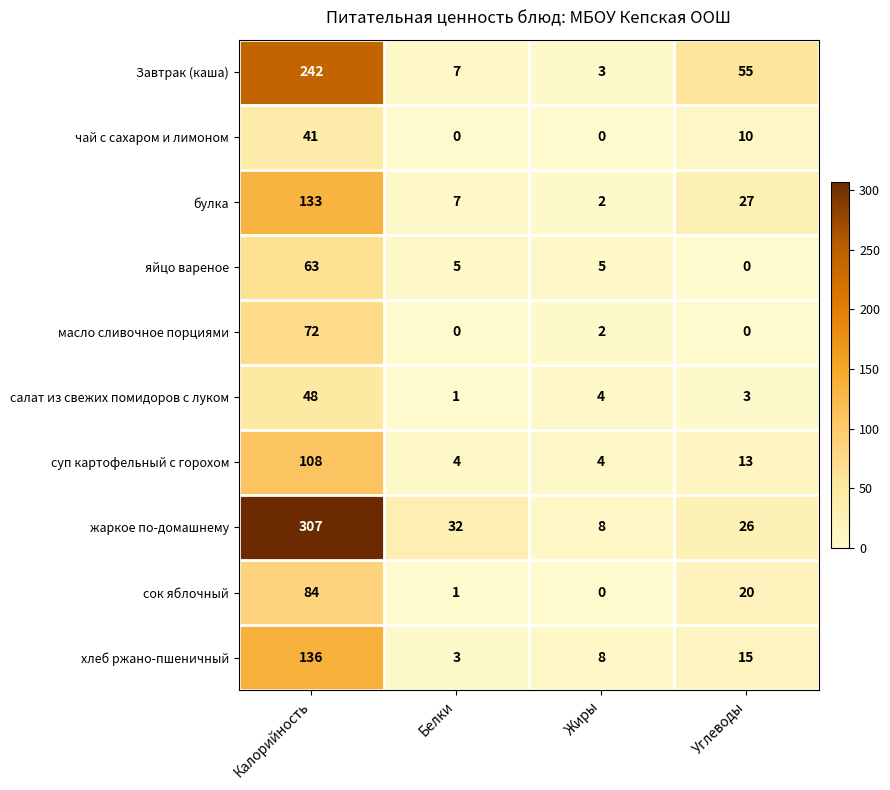

Which series changed the most between Жиры and Углеводы?

Завтрак (каша)